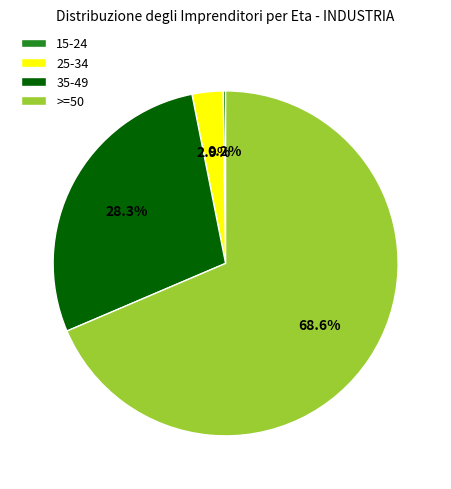

To the nearest percent, what is the difference between the 35-49 and 25-34 slice percentages?

25%